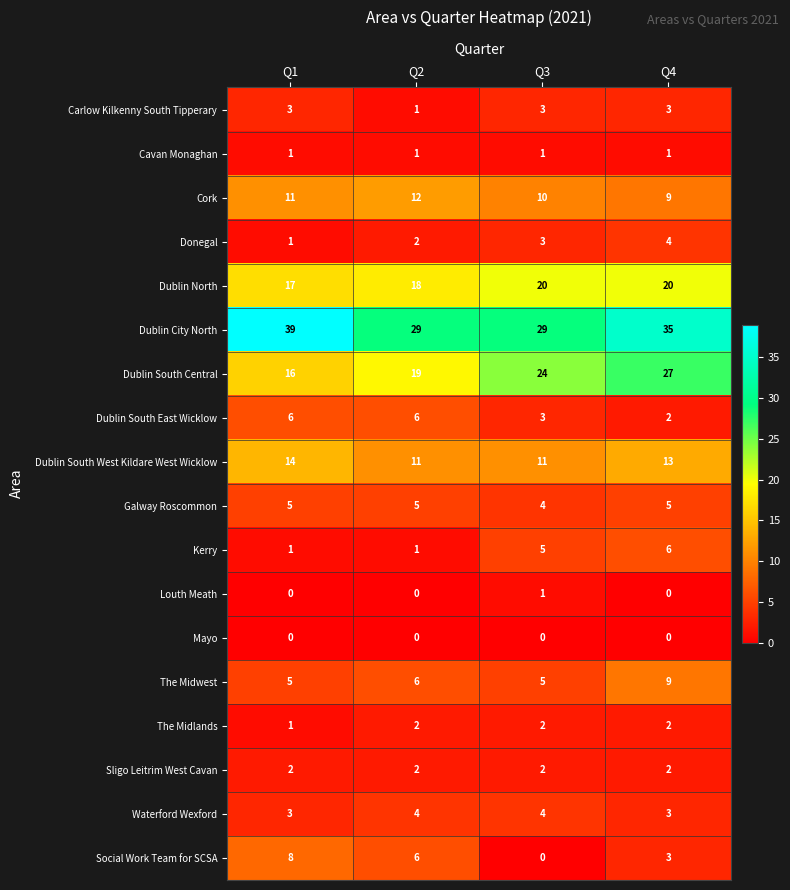

Which series has the largest total across all categories?

Dublin City North